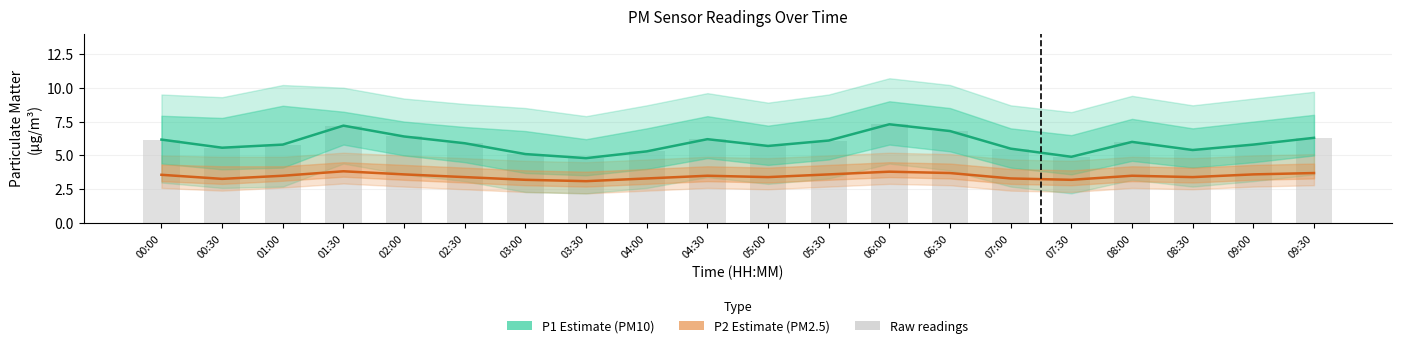

The value of Raw P1 readings at 05:00 is 5.7. True or false?

True